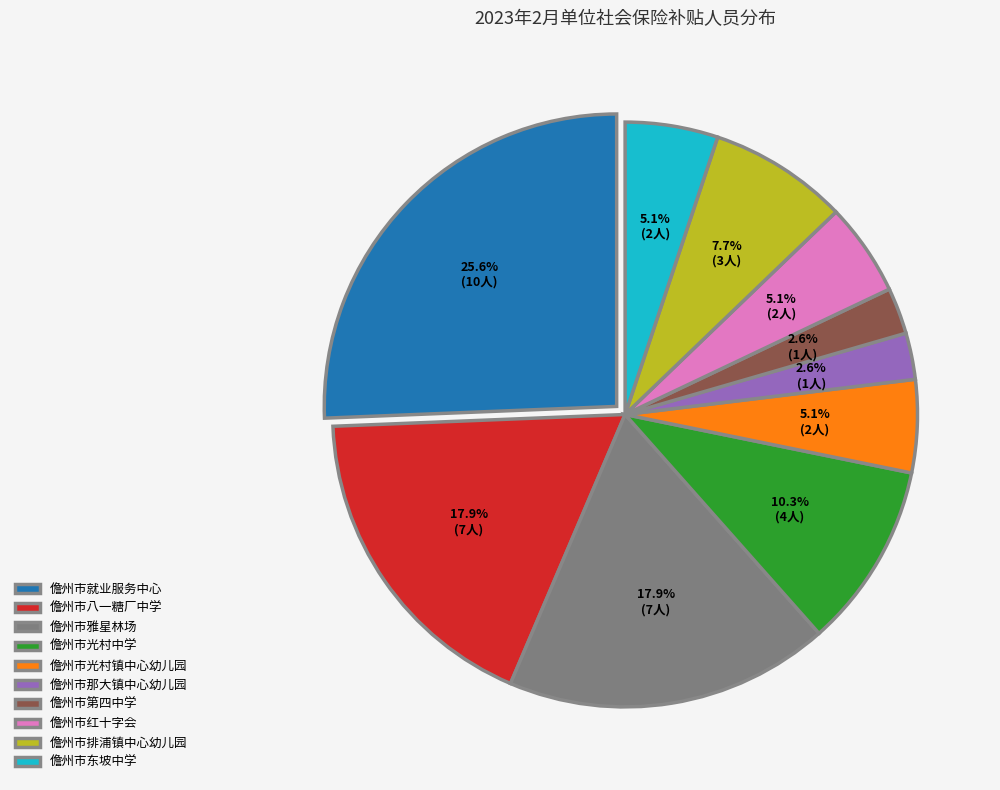

Which category has the biggest portion of the pie?

儋州市就业服务中心